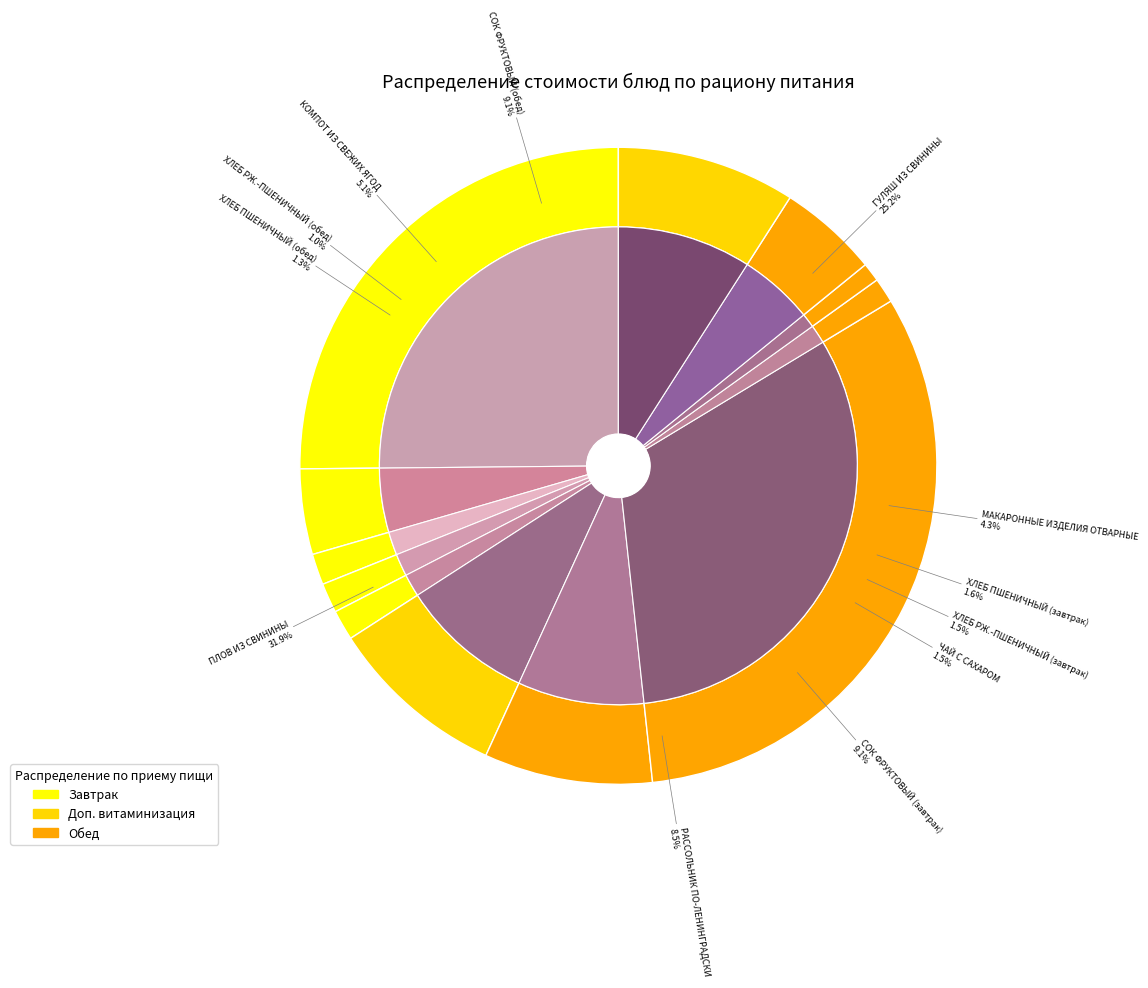

What percentage is NOT represented by МАКАРОННЫЕ ИЗДЕЛИЯ ОТВАРНЫЕ?

95.7%